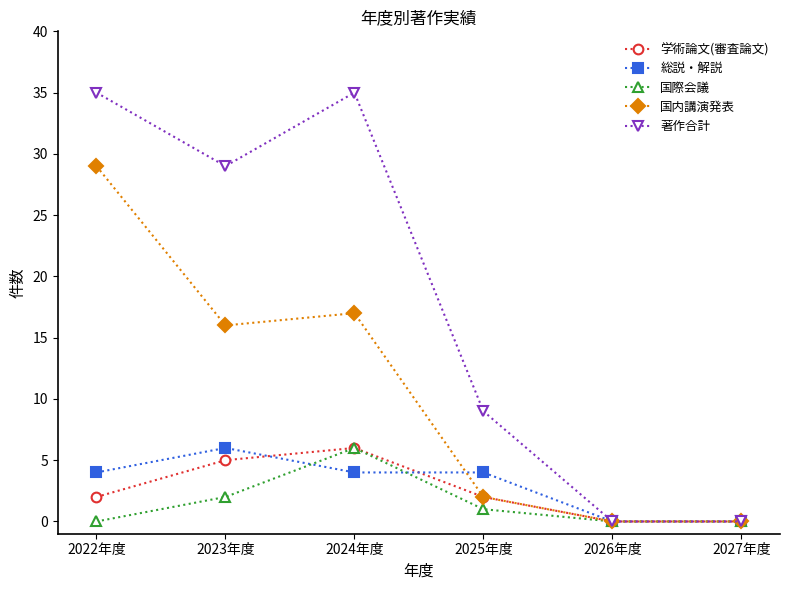

What is the greatest value displayed?

35